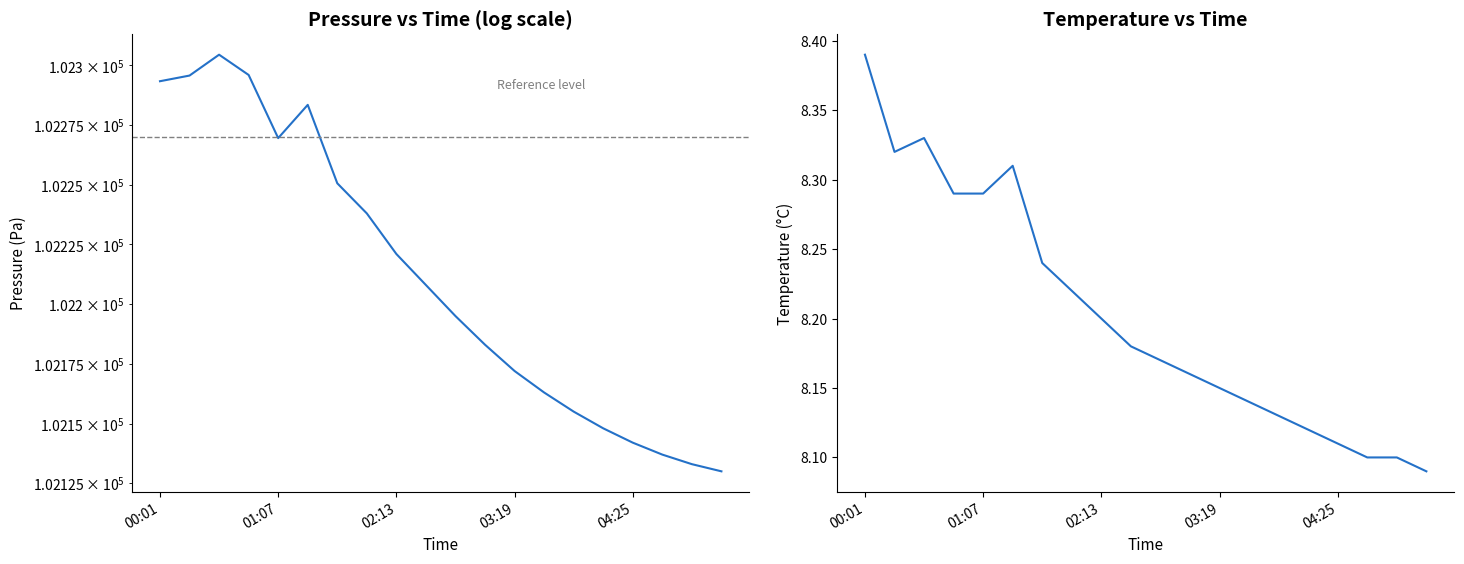

What is the highest value of the pressure series?

102304.5